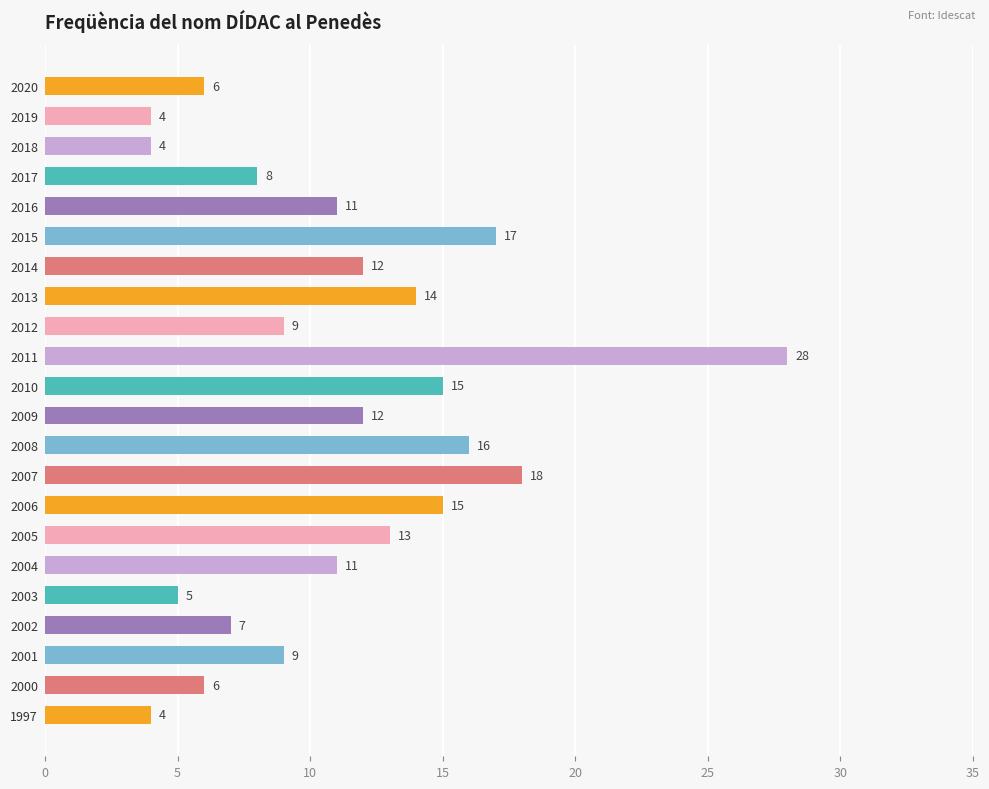

What is the sum of the values at 2014 and 2009?

24